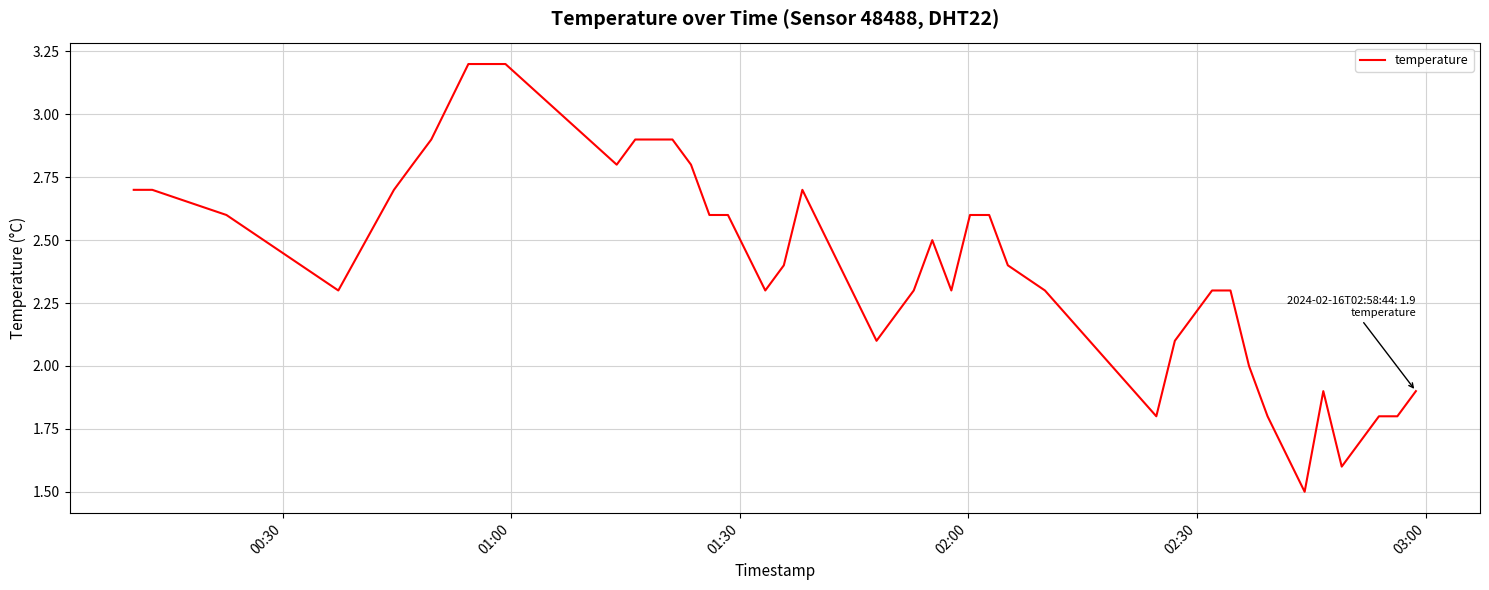

Reading right to left, list all the values displayed in this chart.

1.9	1.8	1.8	1.6	1.9	1.5	1.8	2.0	2.3	2.3	2.1	1.8	2.3	2.4	2.6	2.6	2.3	2.5	2.3	2.1	2.7	2.4	2.3	2.6	2.6	2.8	2.9	2.9	2.9	2.8	3.0	3.2	3.2	2.9	2.8	2.7	2.3	2.6	2.7	2.7